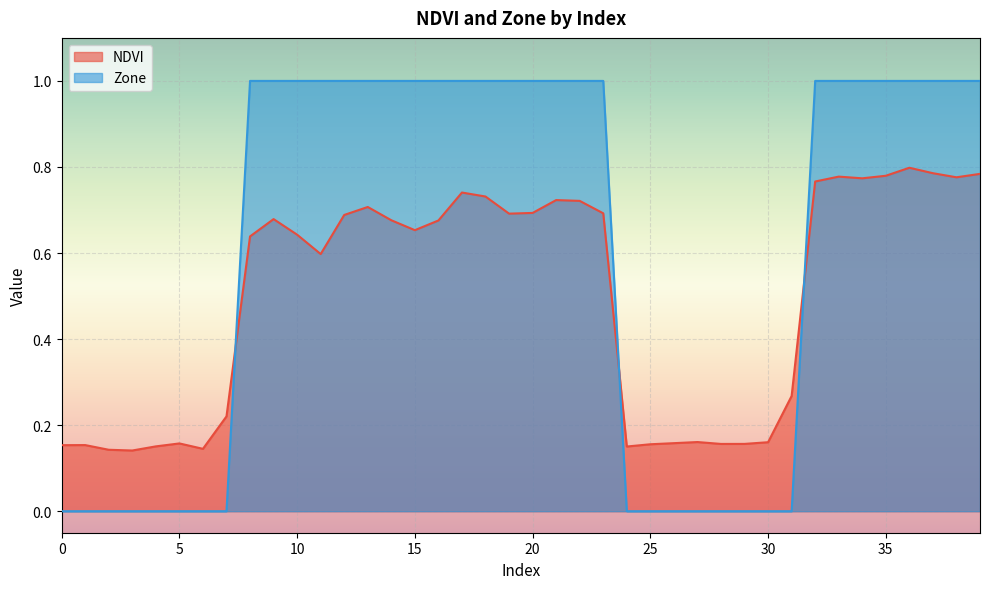

The Zone series shows 0.6 at 5. True or false?

False